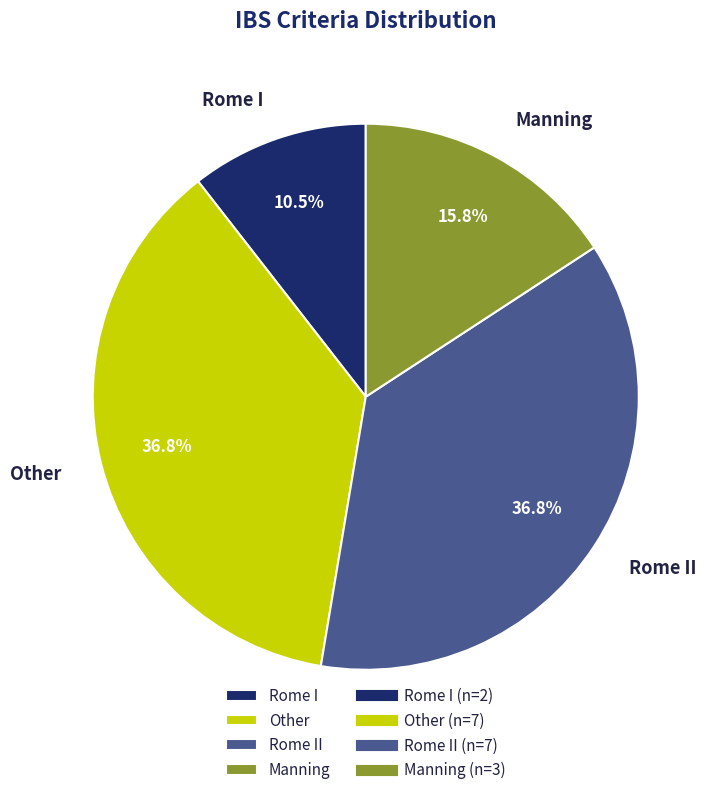

How many slices are in this pie chart?

4